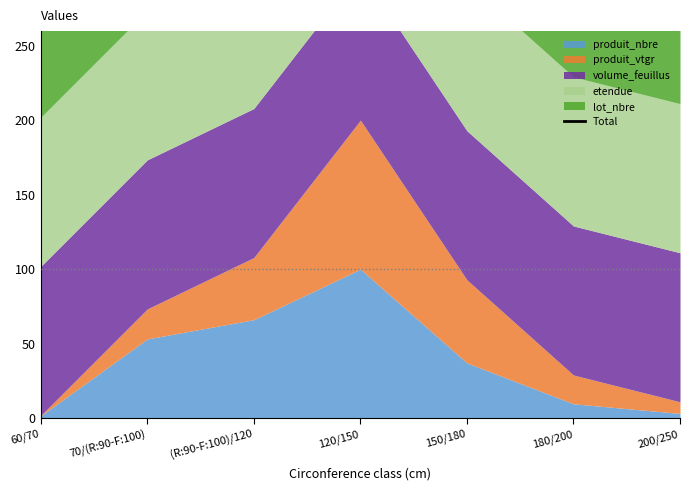

Is it true that the value at 200/250 is 106.5?

False